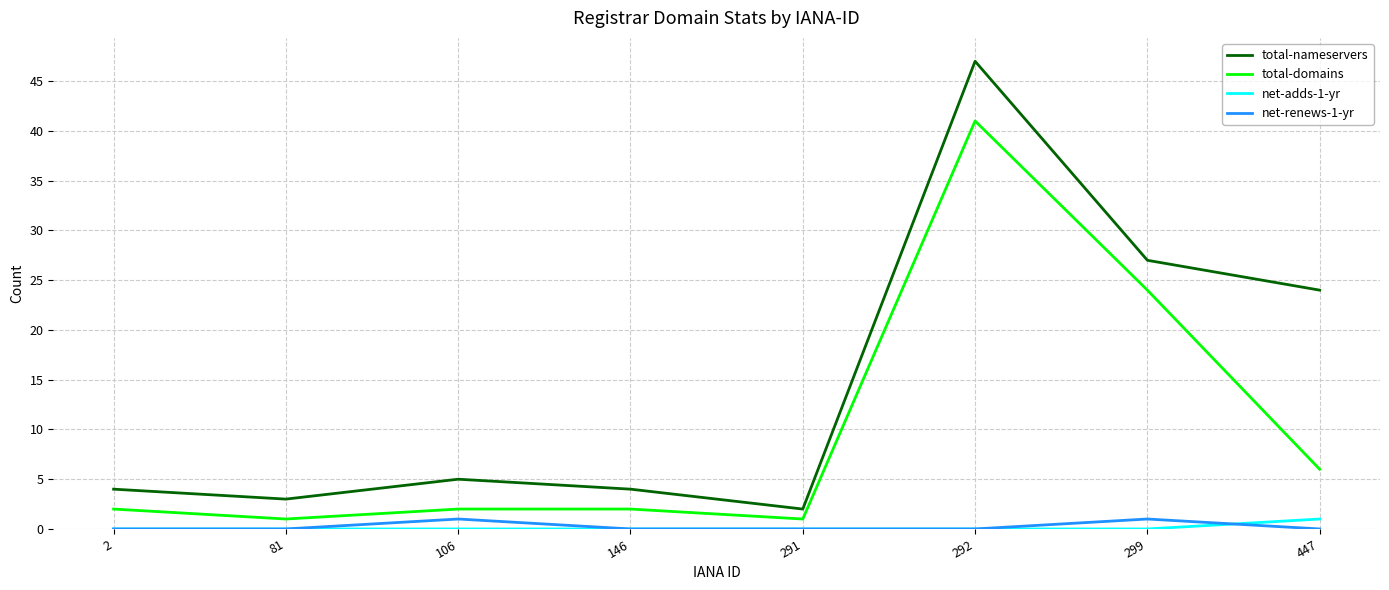

Is this an area chart (filled region under the line)?

No